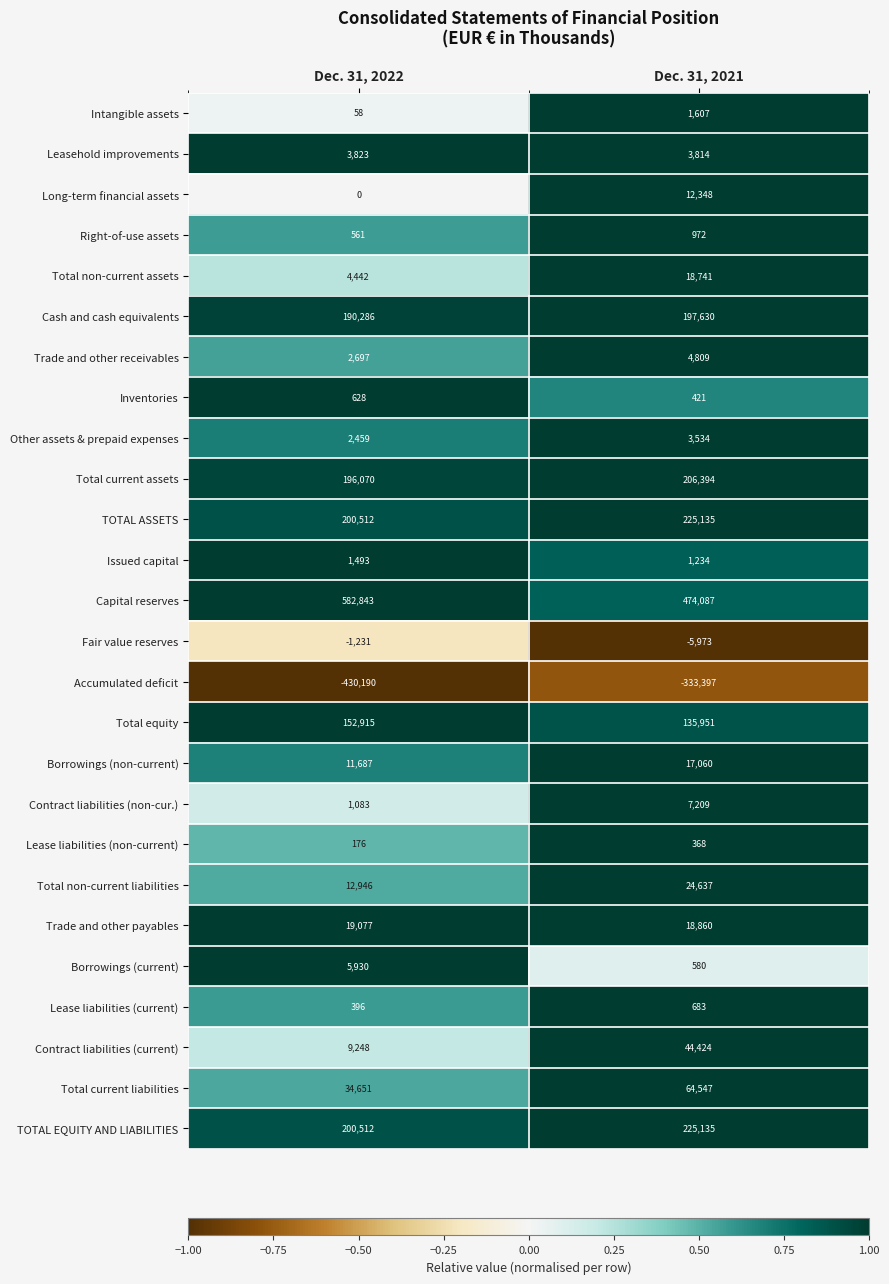

At which label is Trade and other receivables closest to 3753?

Dec. 31, 2022